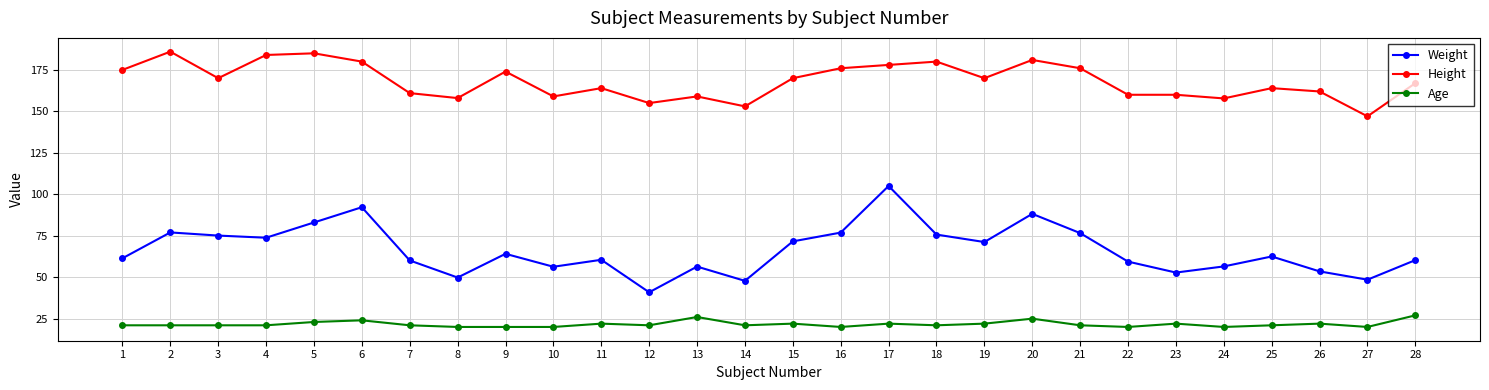

Between 10 and 17, which series saw the biggest shift?

Weight